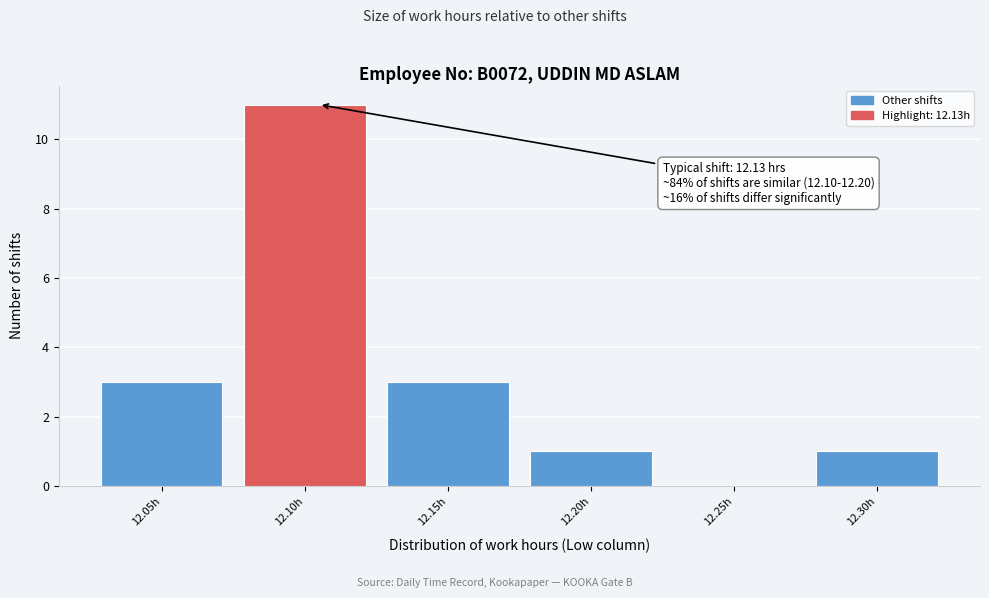

Reading right to left, extract all data points from this chart.

12.30h=1	12.25h=0	12.20h=1	12.15h=3	12.10h=11	12.05h=3